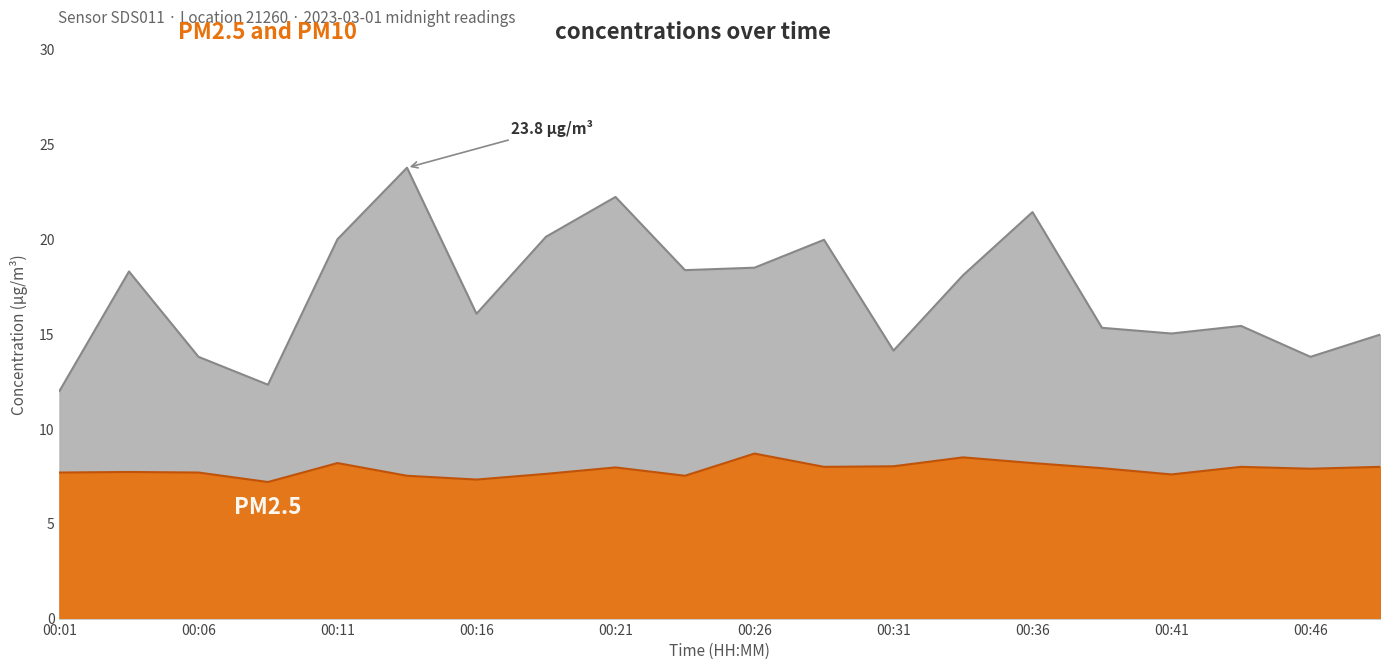

What is the spread (max minus min) of values at 00:11?

11.8